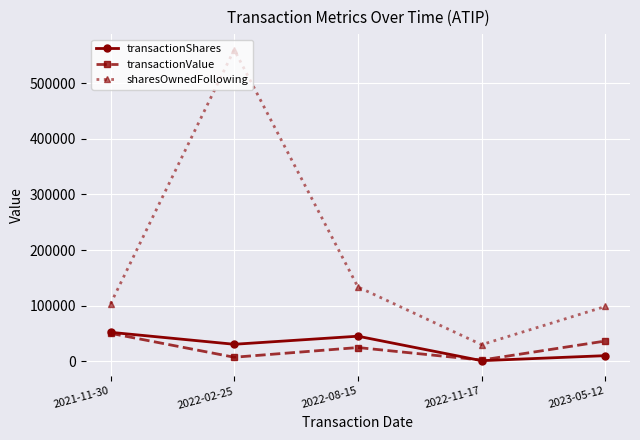

What is the label of the 4th point from the right?

2022-02-25